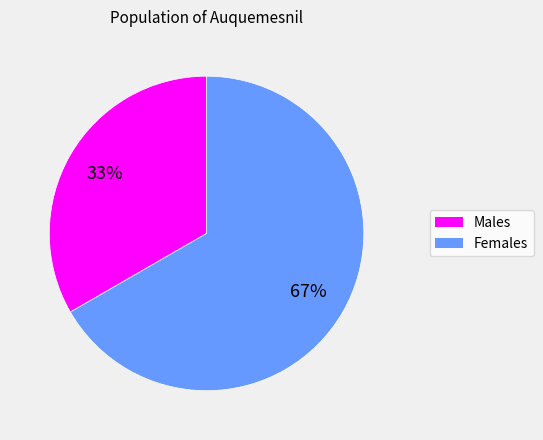

To the nearest percent, what is the average slice percentage?

50%